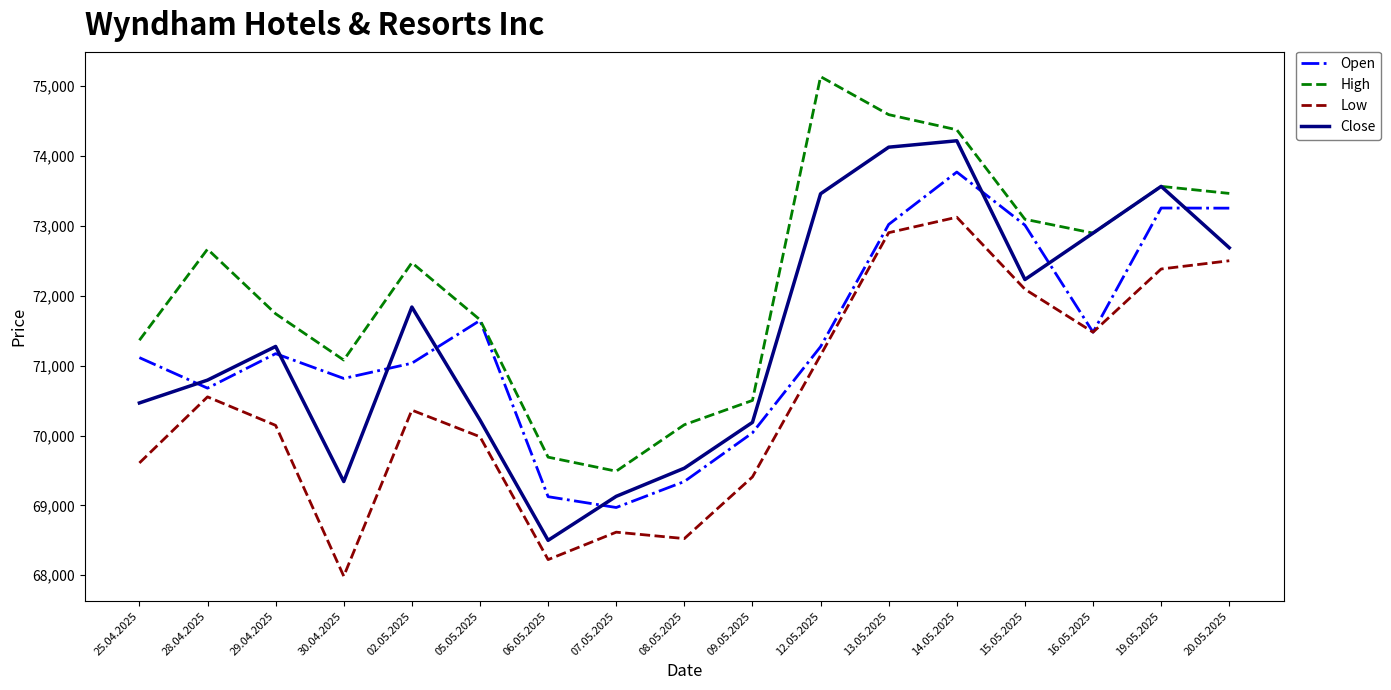

What is the sum of the High values at 28.04.2025 and 13.05.2025?

147262